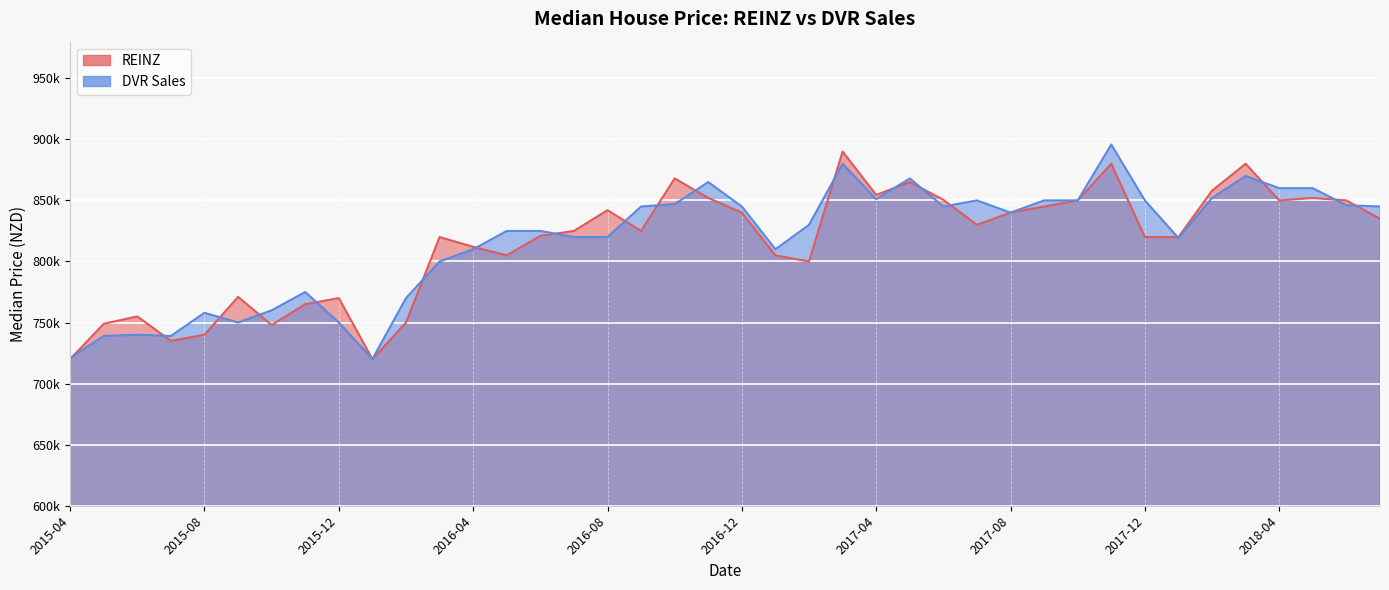

How many categories are shown in the chart?

40